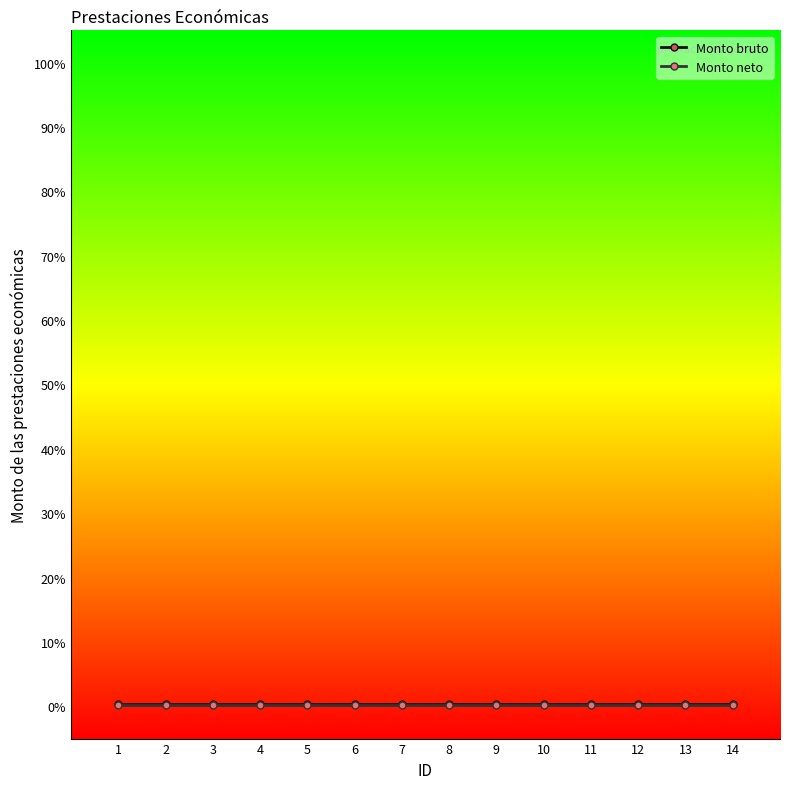

Which has a higher value, 14 or 8?

14